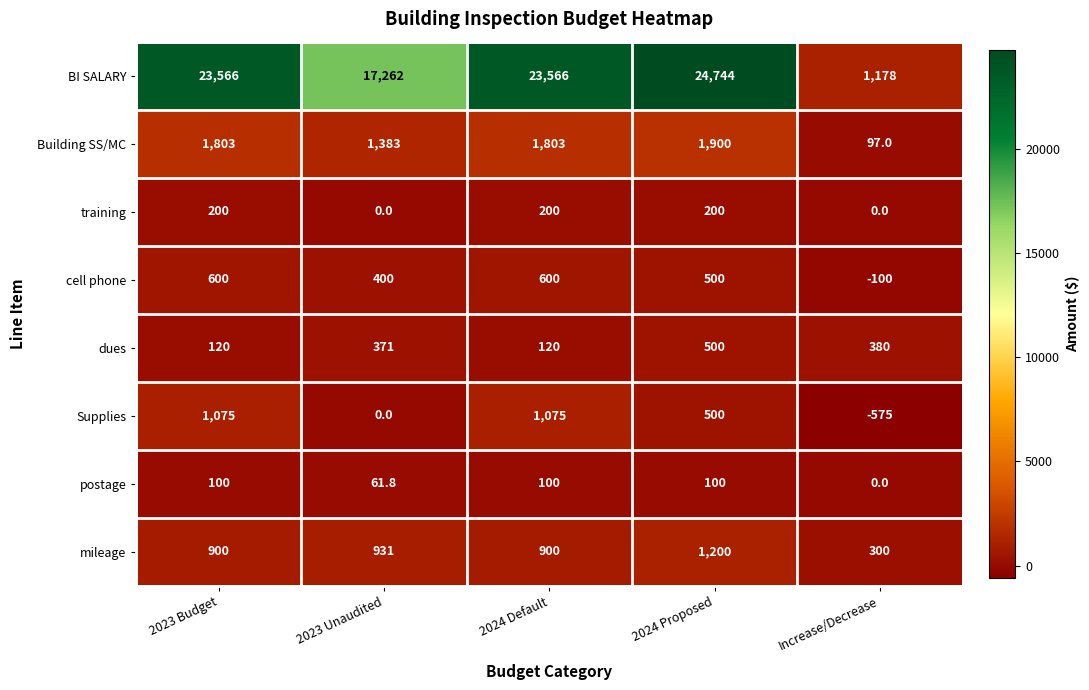

What is the difference between the highest and lowest values at 2023 Unaudited?

17262.0